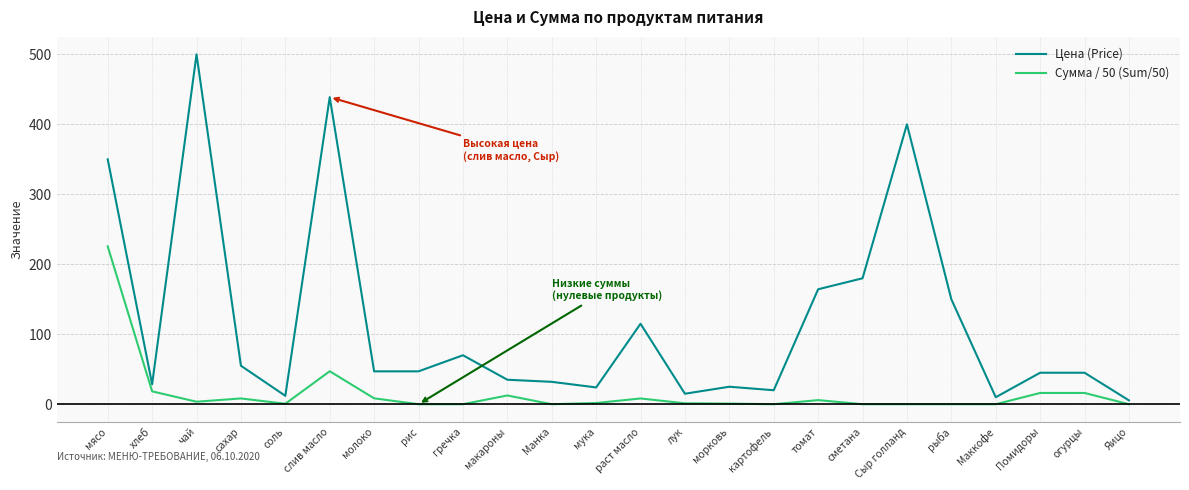

Where is the first local minimum for Цена (Price)?

хлеб